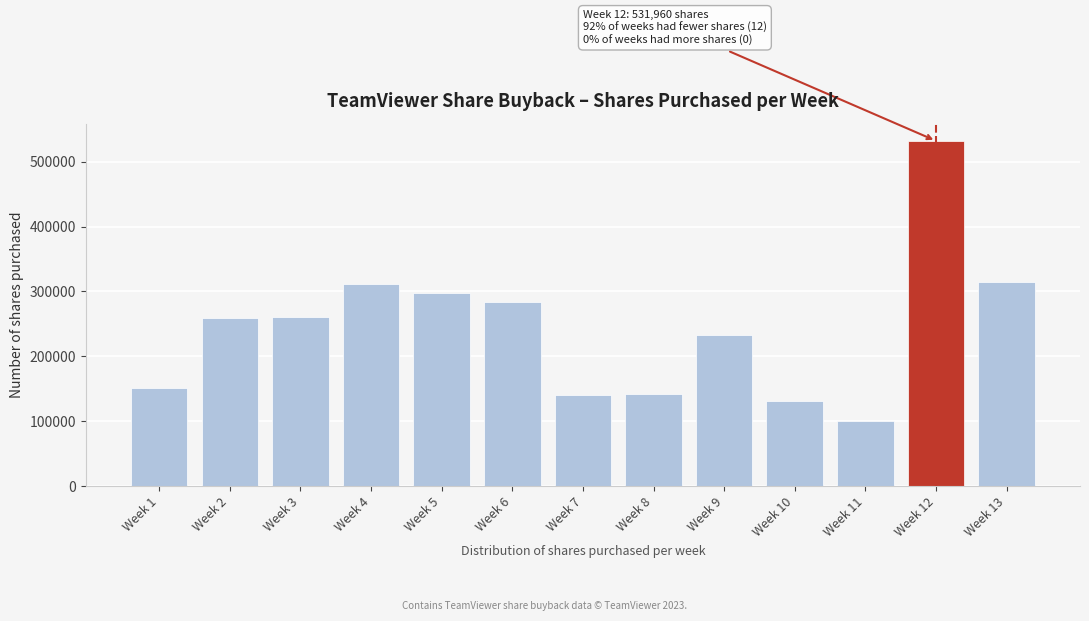

The value at Week 13 is 472018. True or false?

False